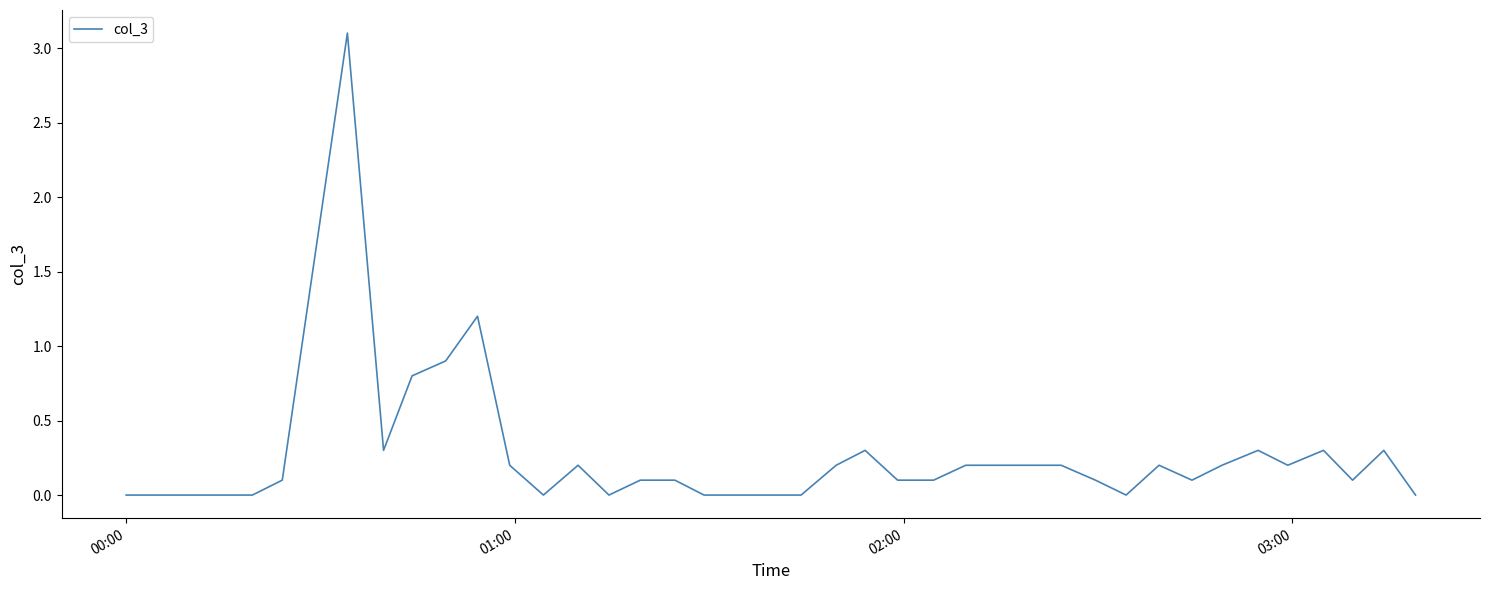

What is the difference between the maximum and minimum values?

3.1